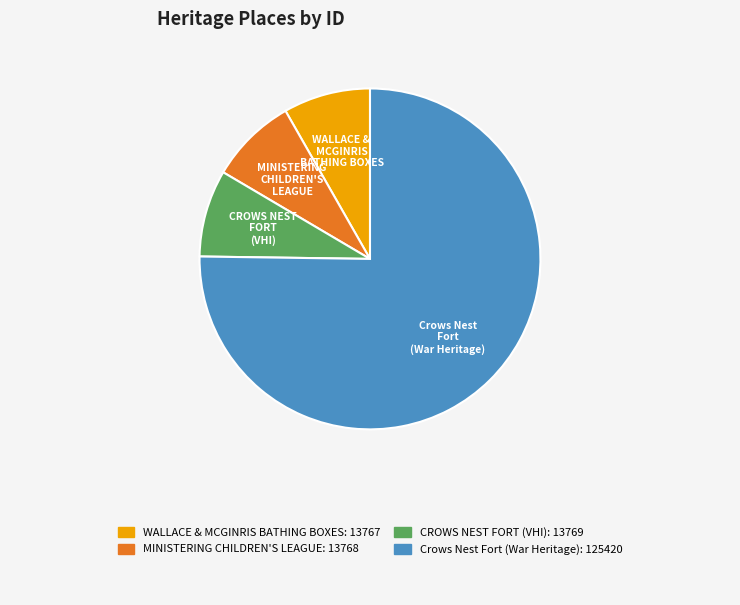

Which slice is the largest?

Crows Nest Fort (War Heritage)